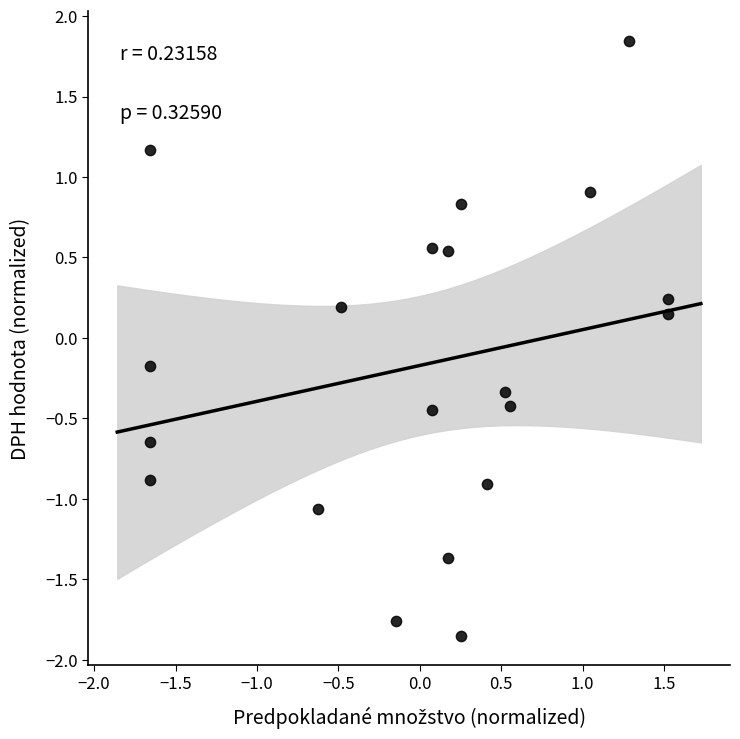

What is the range of X values (max minus min)?

3.2